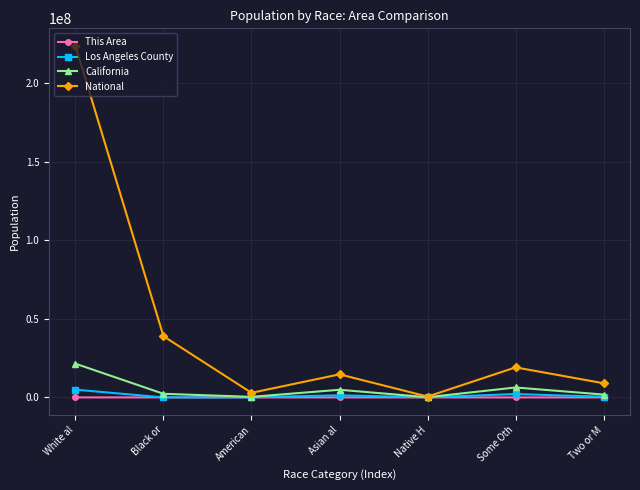

What is the smallest value displayed?

1